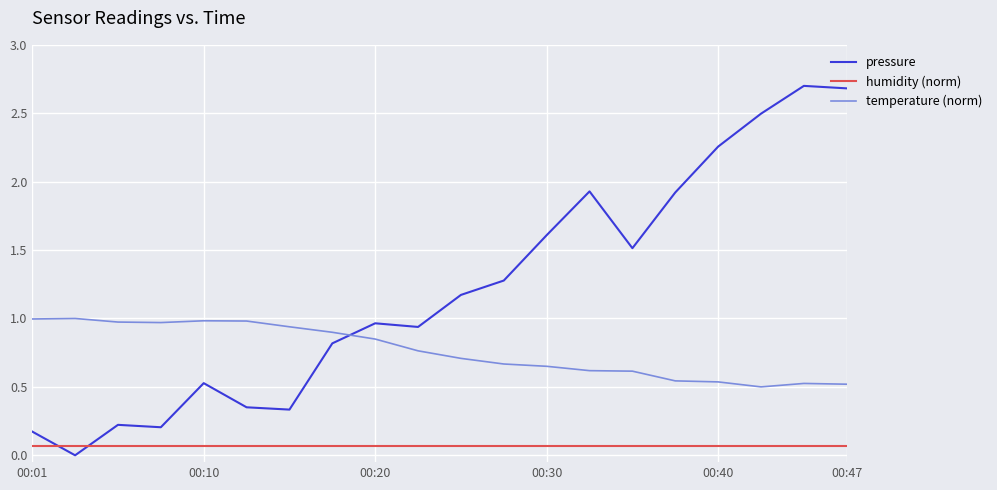

What is the difference between the pressure values at 00:37 and 00:25?

0.7